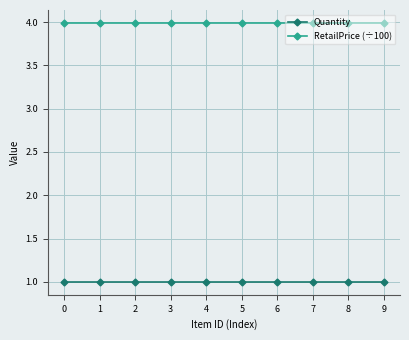

Does the chart have visible grid lines?

Yes